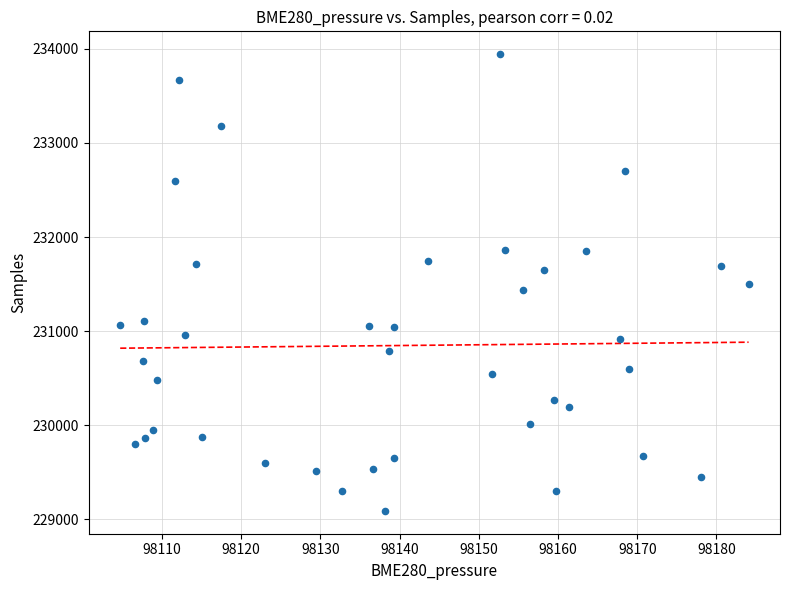

What is the range of Y values (max minus min)?

4854